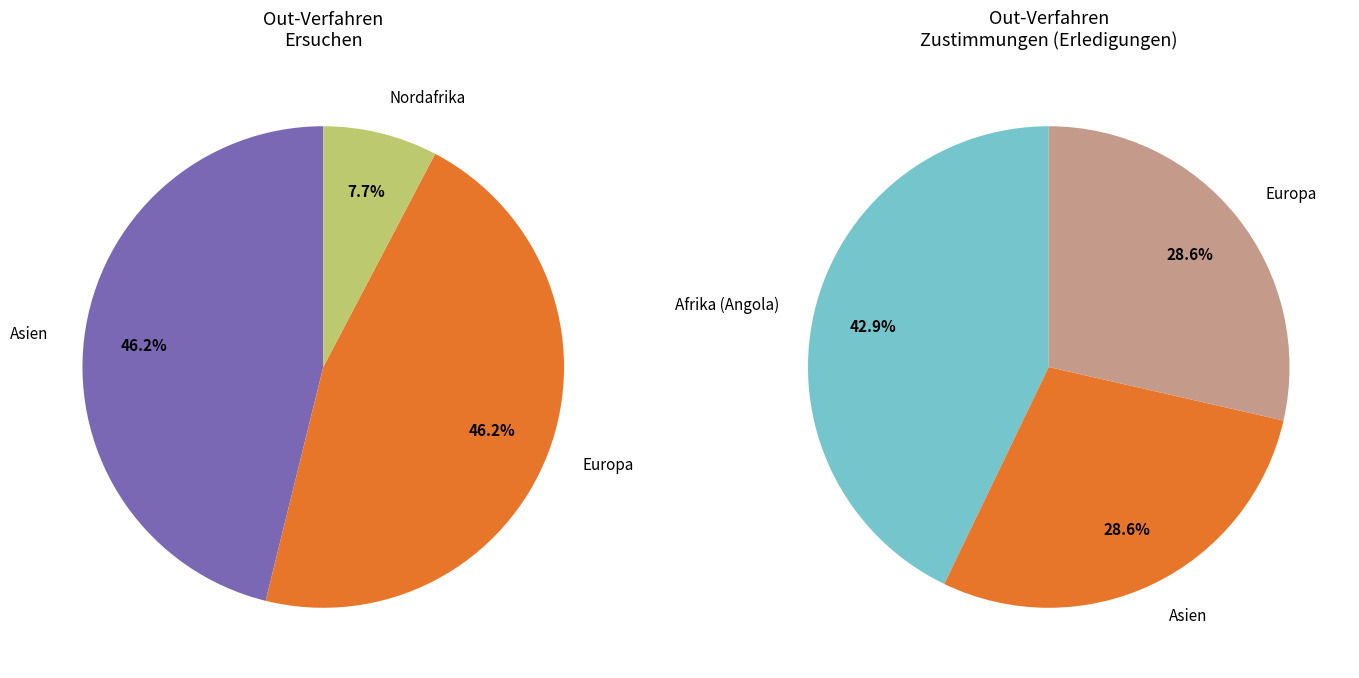

The Nordafrika (Marokko) slice represents 0% of the pie. True or false?

True